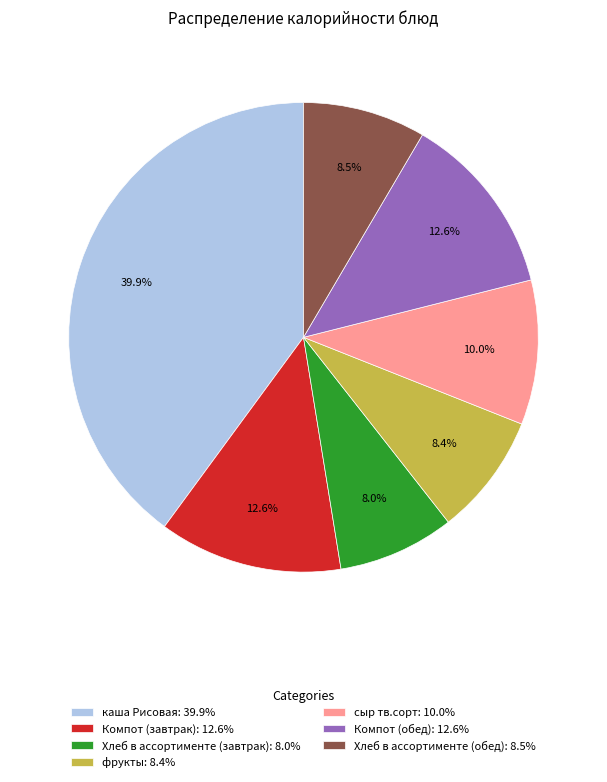

How many segments does this pie chart have?

7